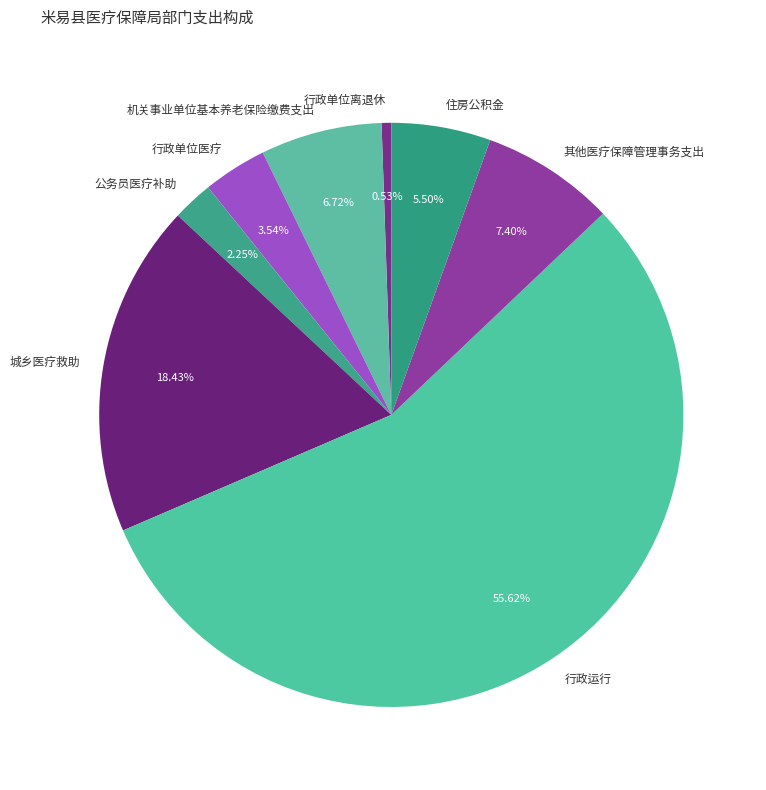

Rank the categories by value from highest to lowest.

行政运行, 城乡医疗救助, 其他医疗保障管理事务支出, 机关事业单位基本养老保险缴费支出, 住房公积金, 行政单位医疗, 公务员医疗补助, 行政单位离退休